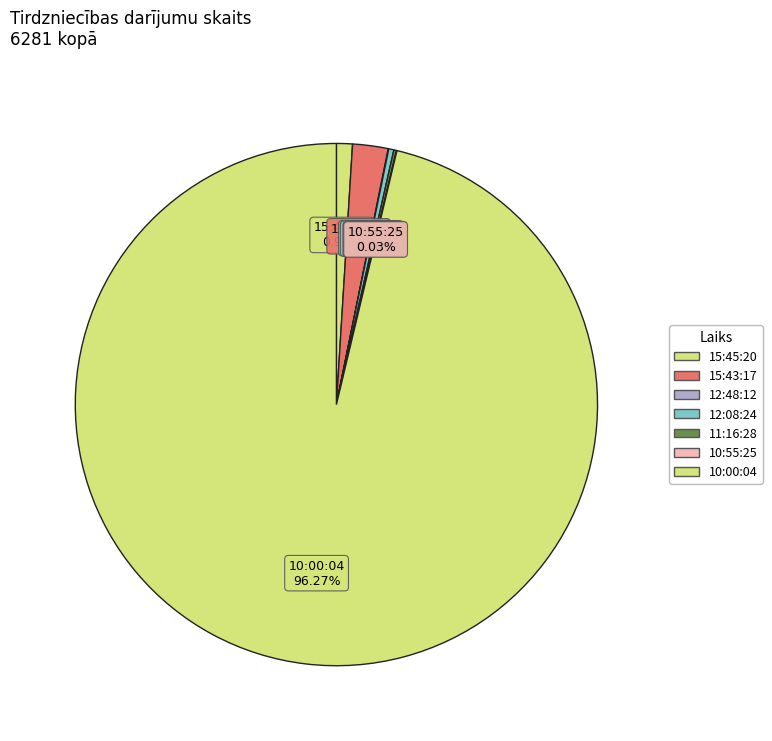

Which category has the smallest portion of the pie?

12:48:12